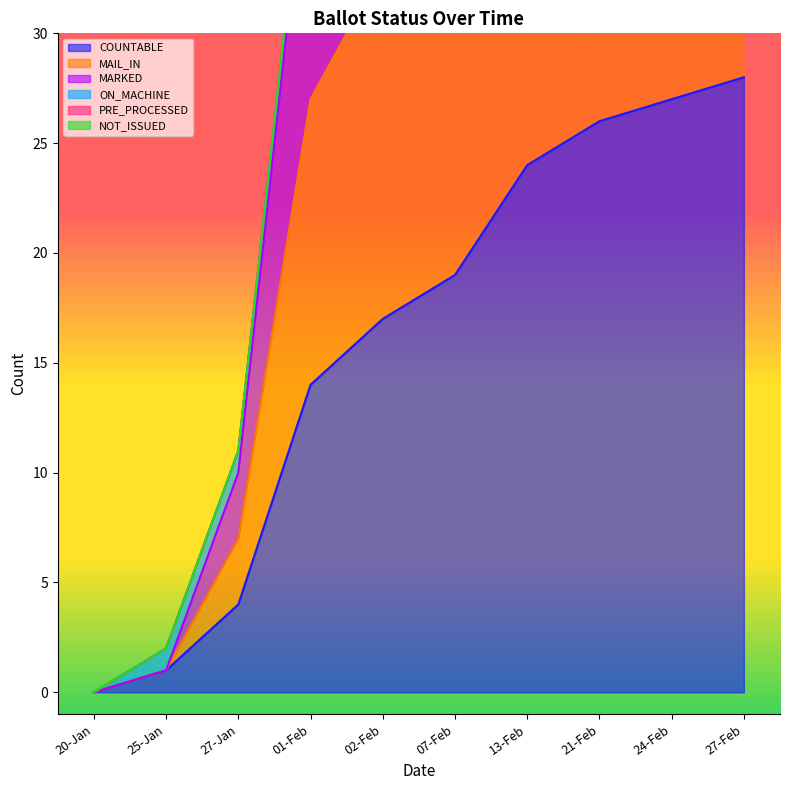

What is the total value across all series at 25-Jan?

3